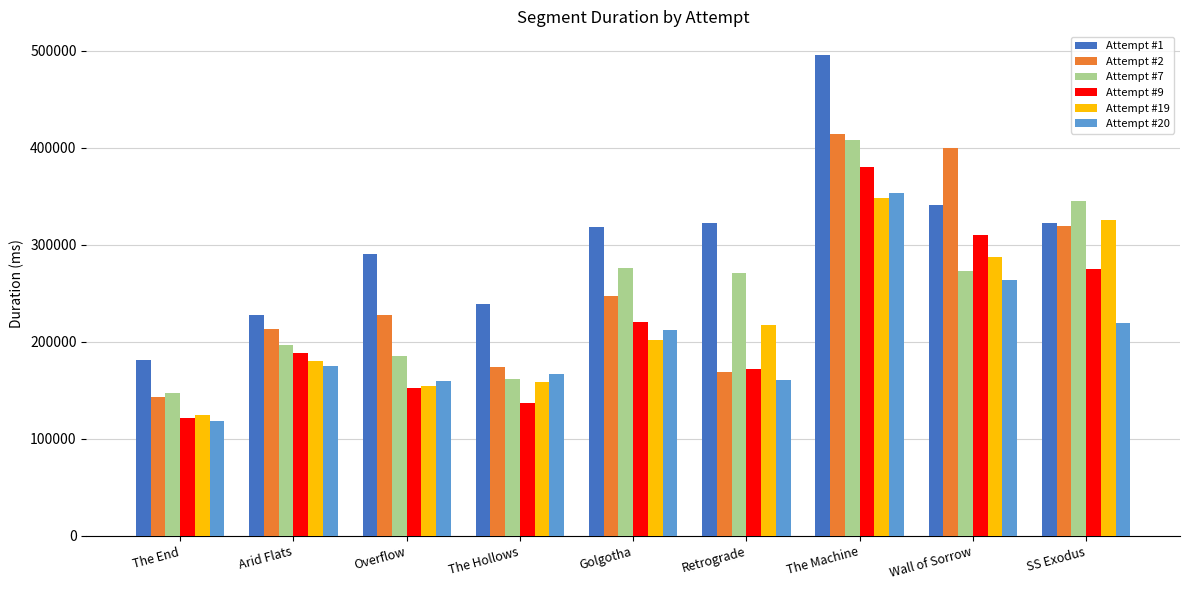

Count the number of categories in the chart.

9